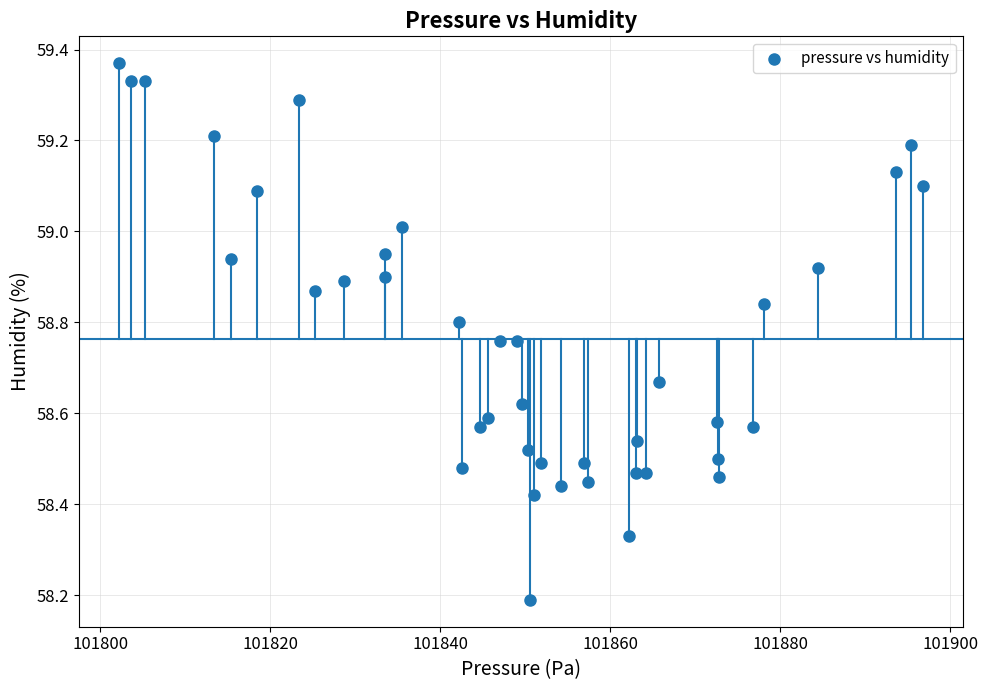

What is the range of X values (max minus min)?

94.6